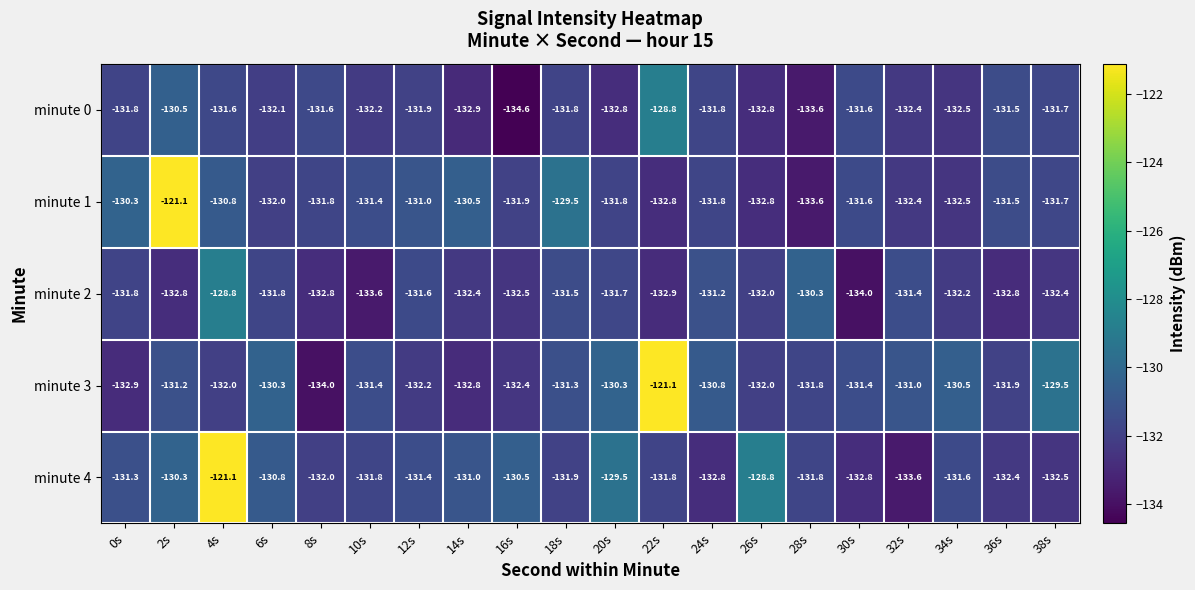

The minute 3 series shows -131.3 at 18s. True or false?

True